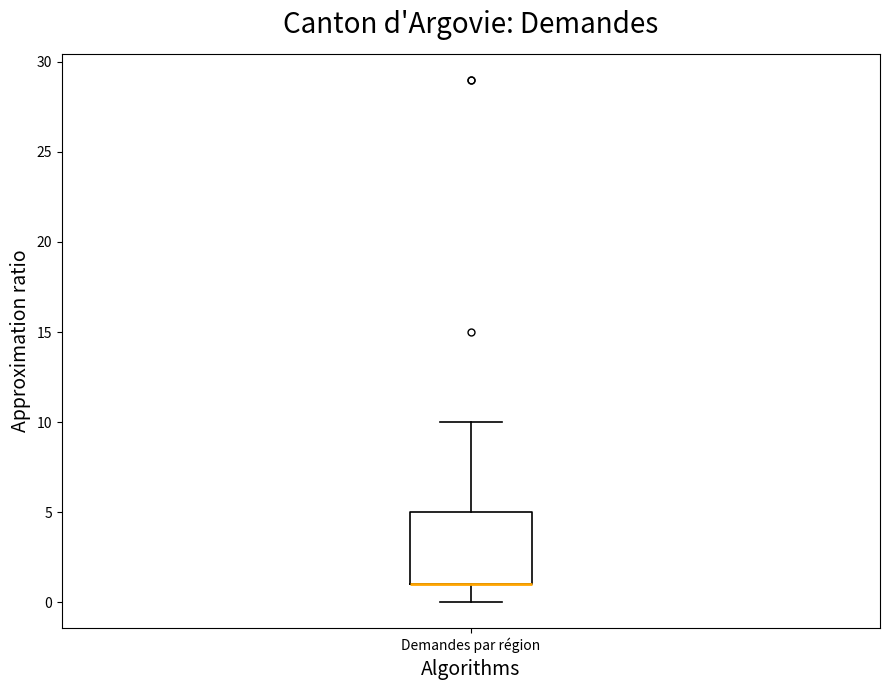

Read this box plot against the y-axis: the position of the median line, the range covered by the box, and the ends of both whiskers. The values are not printed on the chart, so give them approximately, as read against the axis.

median 1 (drawn on the box's lower edge), box 1 to 5, whiskers 0 to 10